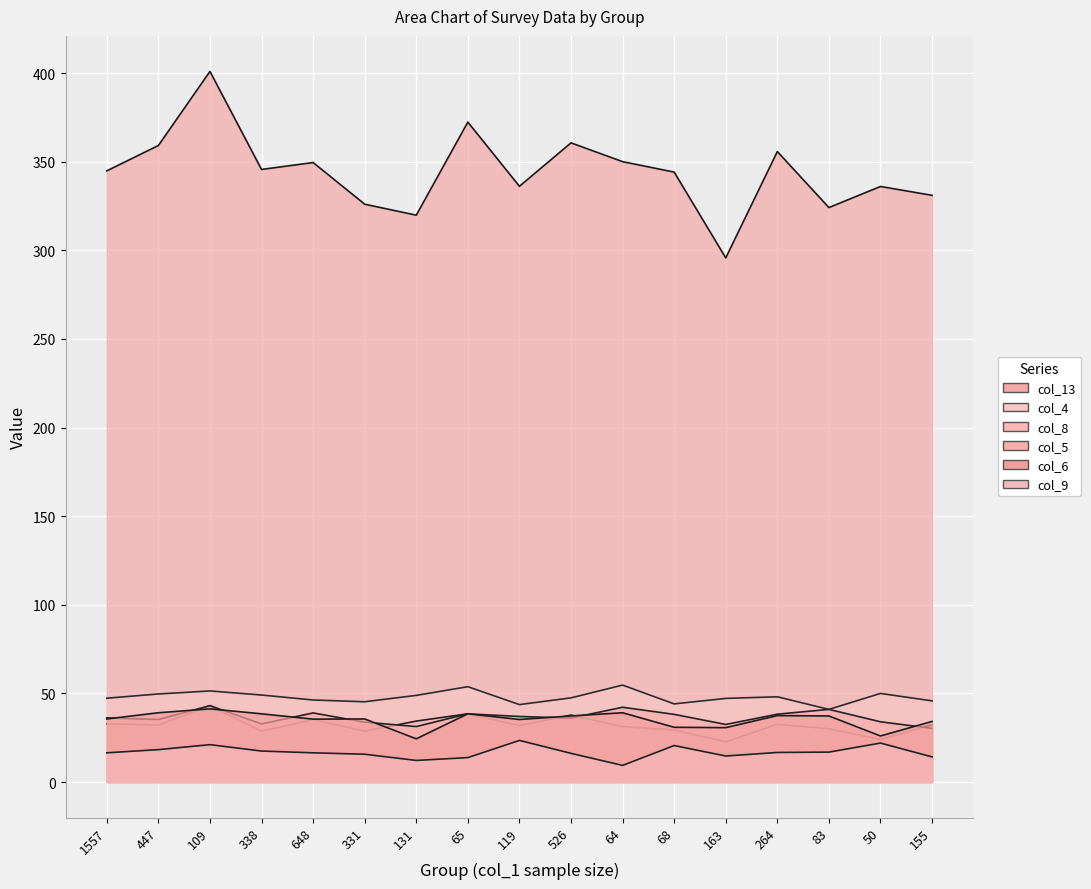

What is the label of the 16th point from the right?

447